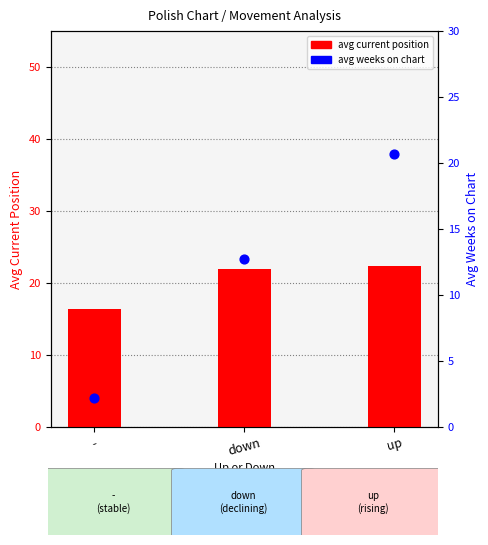

Which series contains the lowest Y value?

avg weeks on chart